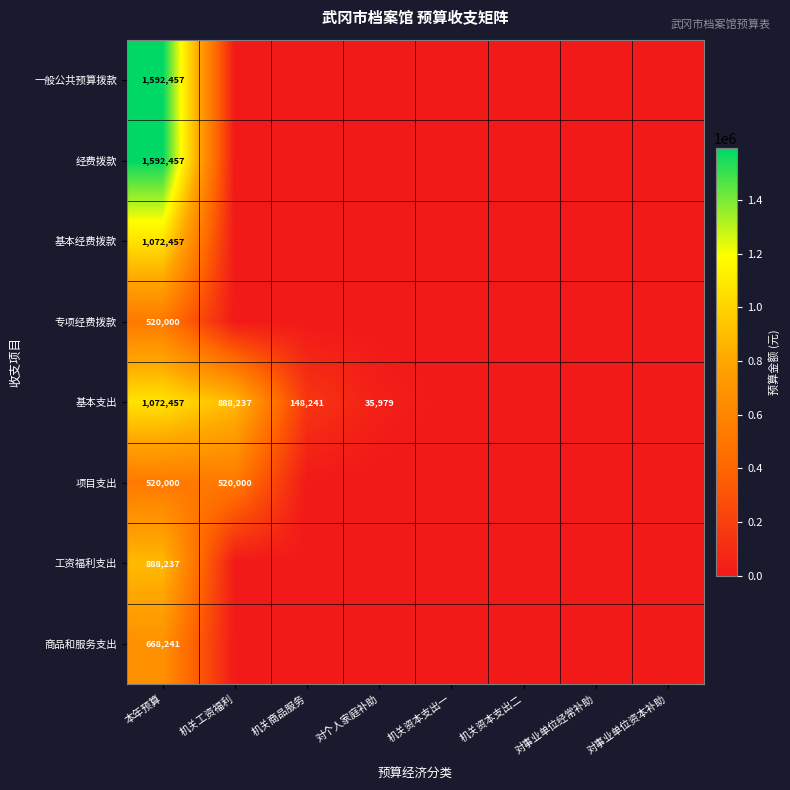

What is the total value across all series at 本年预算?

7926306